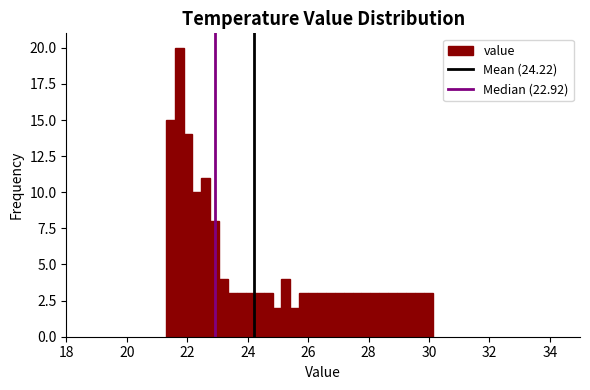

Around what value on the x-axis is the tallest bar? Give the approximate position of its centre, as read against the axis.

21.8